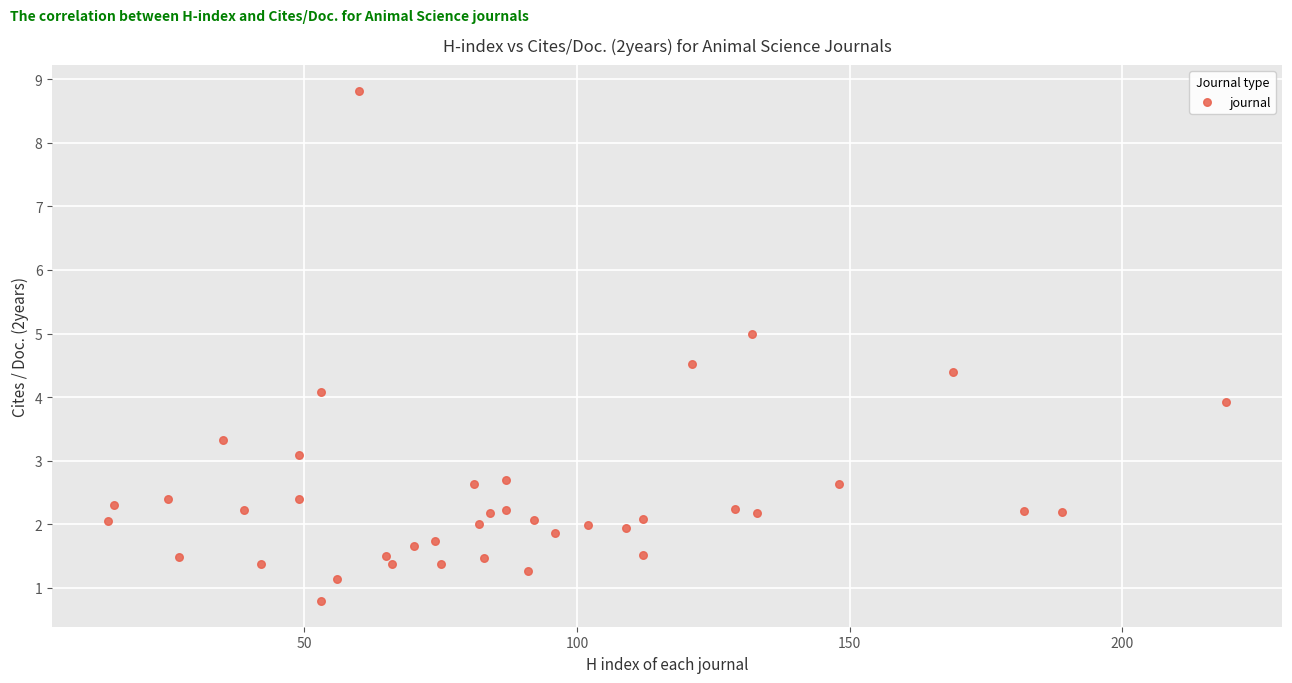

What is the range of Y values (max minus min)?

8.0